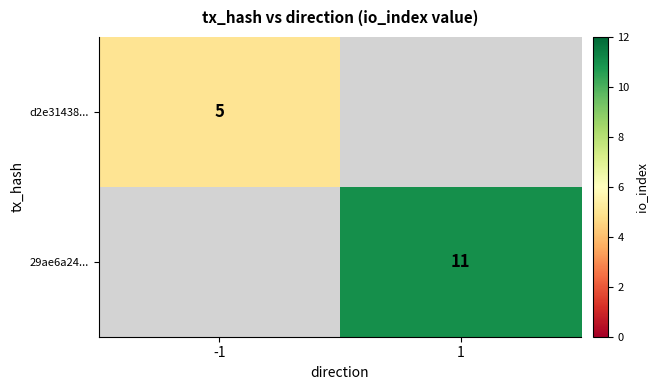

Is it true that d2e31438... equals 5 at -1?

True